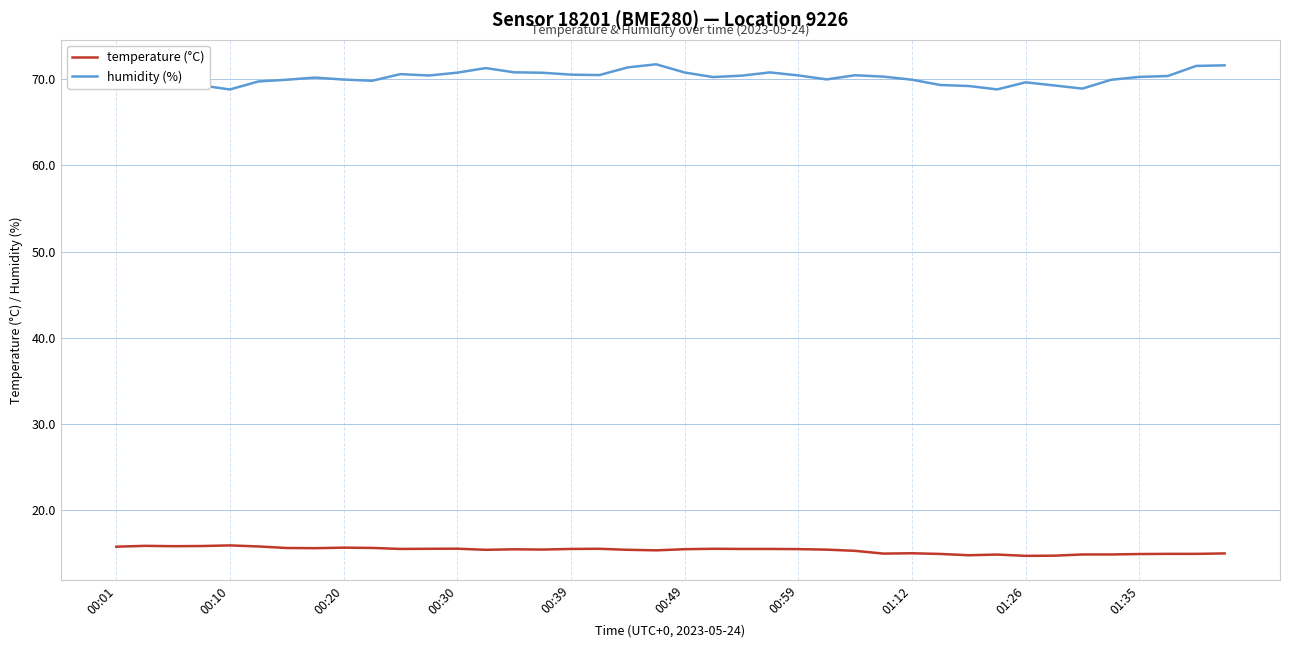

Which series has the largest range (max minus min)?

humidity (%)